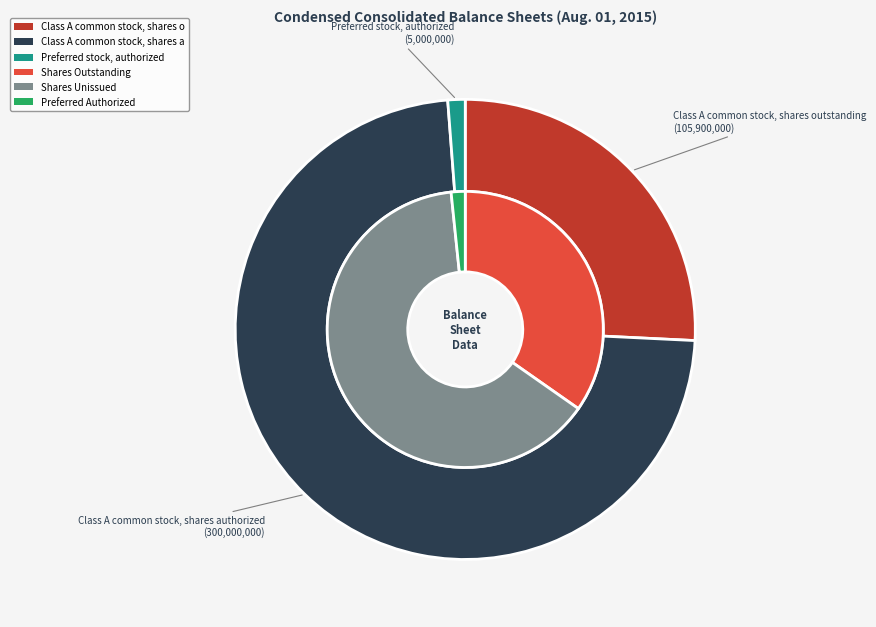

What percentage is the Class A common stock, shares authorized slice, to the nearest percent?

73%